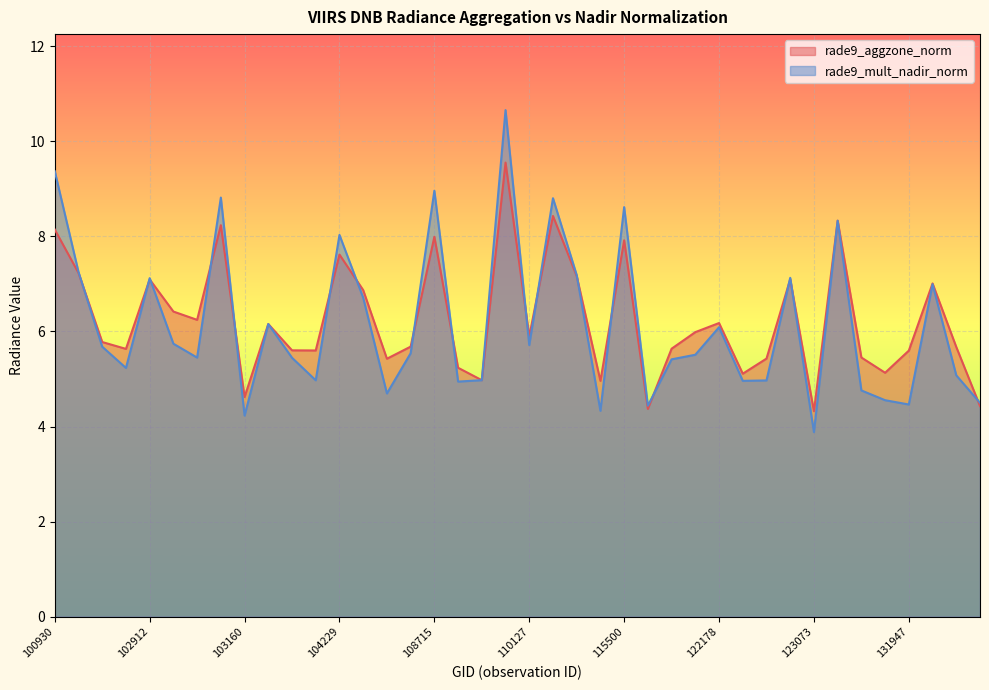

Between 131768 and 131961, which is larger?

131961